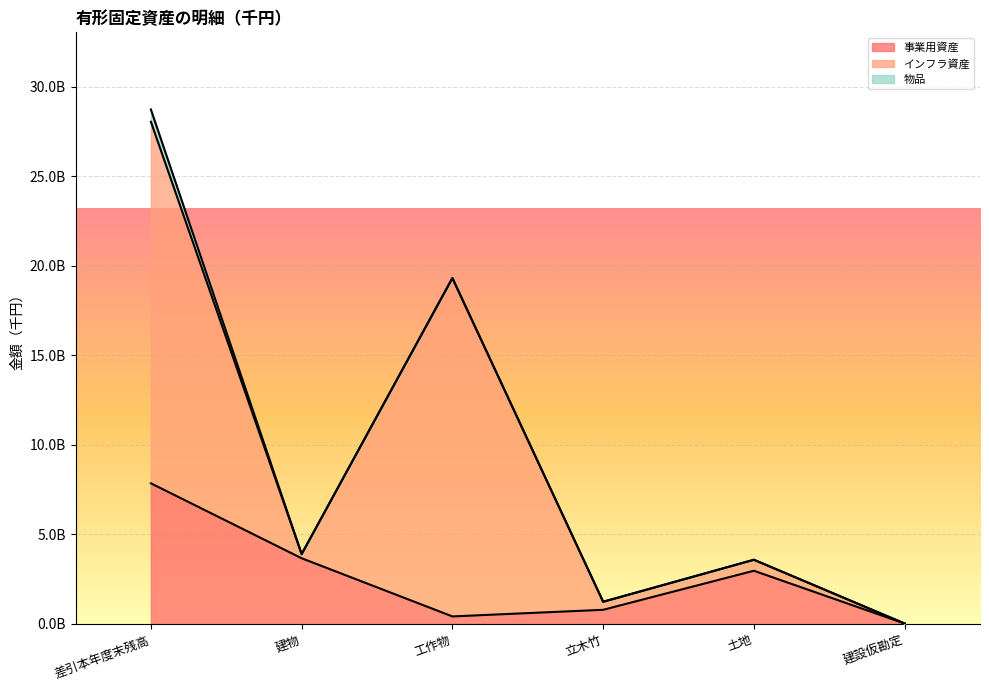

Which category has the lowest value across all series?

建設仮勘定